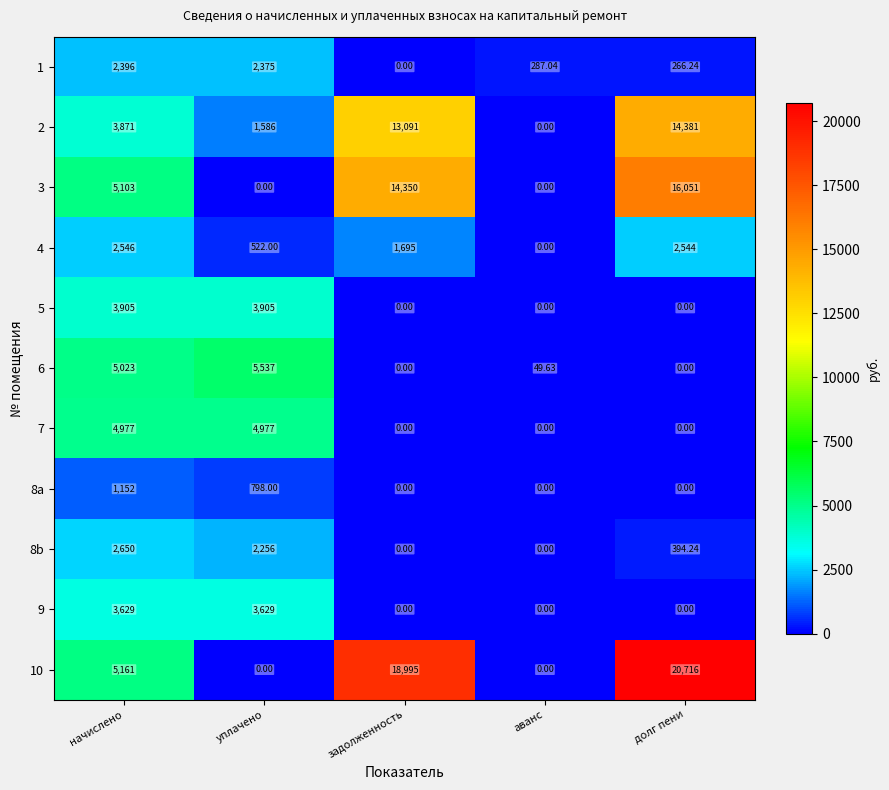

List the series in order of their peak value, highest first.

10, 3, 2, 6, 7, 5, 9, 8b, 4, 1, 8a